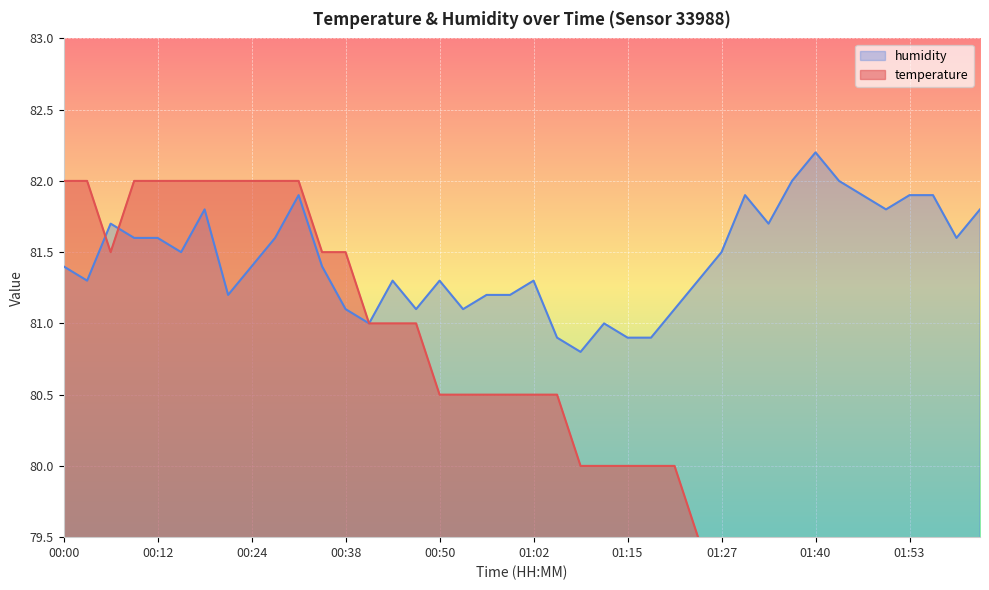

At which label does temperature reach its minimum?

01:48